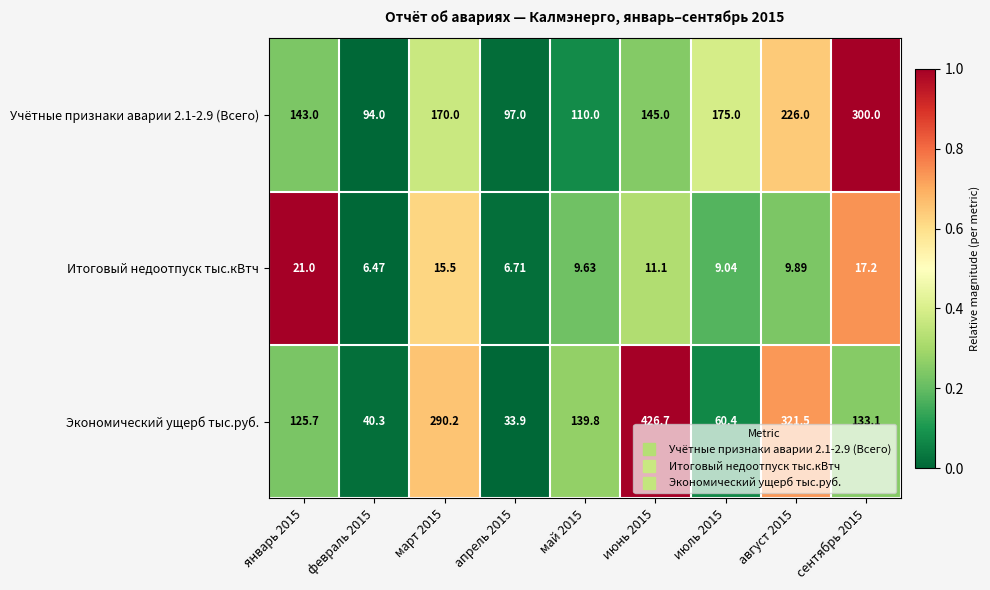

Which series changed the most between январь 2015 and июнь 2015?

Экономический ущерб тыс.руб.